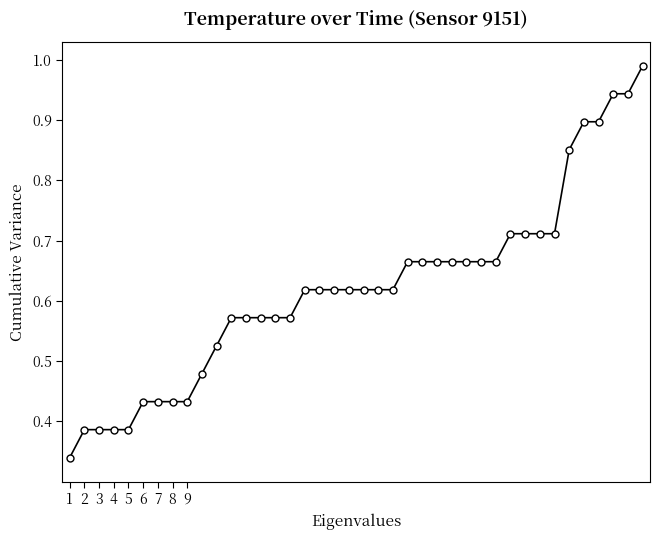

What is the sum of all values?

24.8